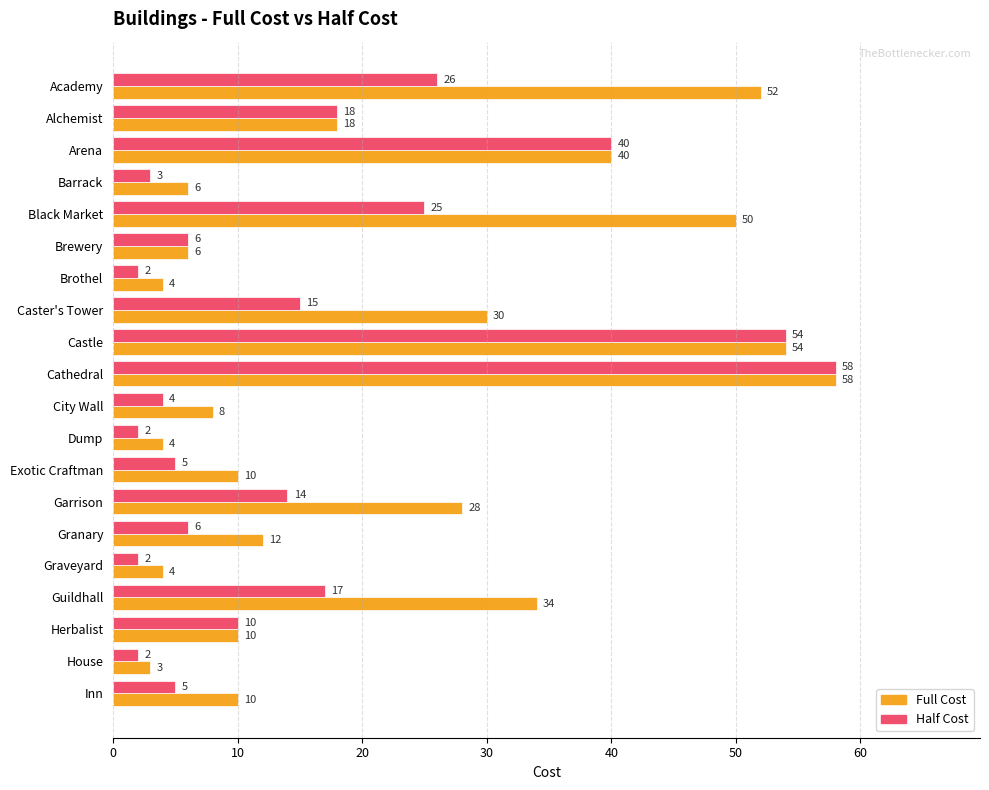

What is the lowest value of the Half Cost series?

2